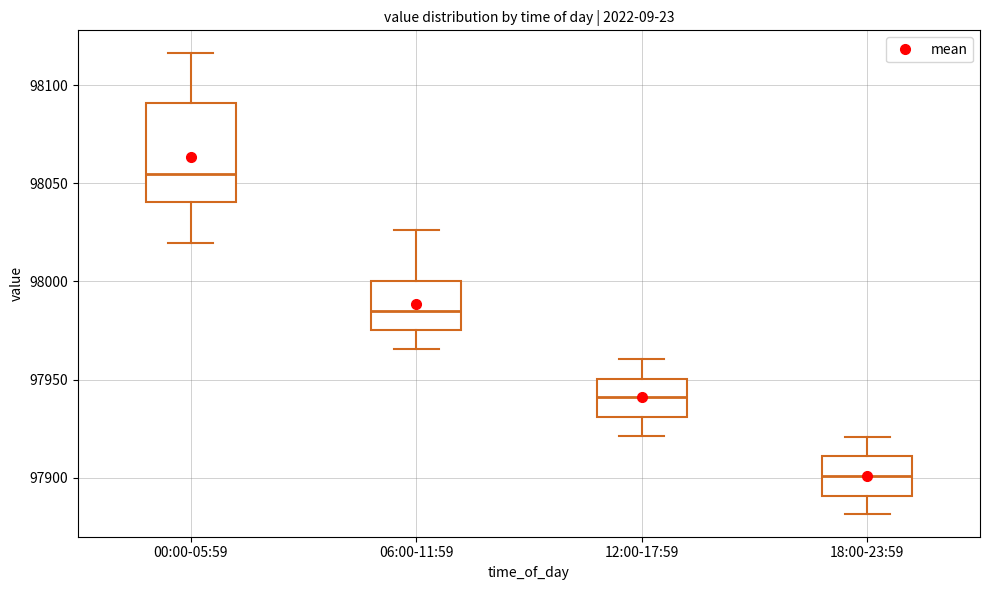

Where is the upper edge of the box for 00:00-05:59 on the y-axis? The values are not printed on the chart, so give them approximately, as read against the axis.

98090